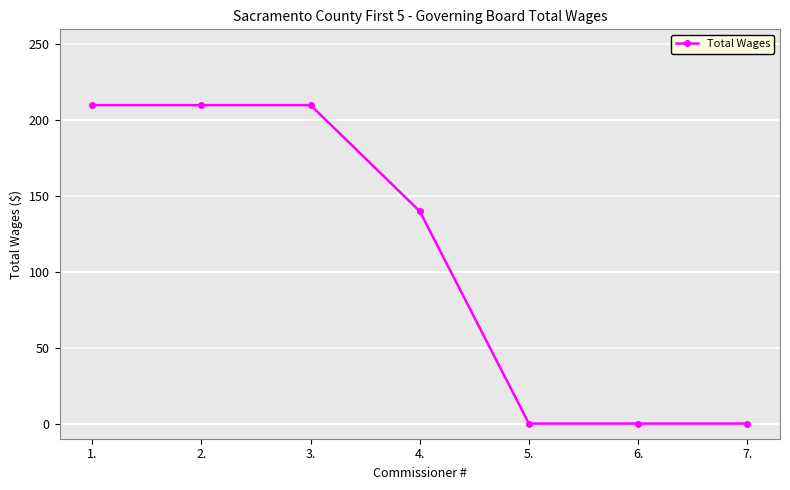

At which label is the value closest to 105?

4.